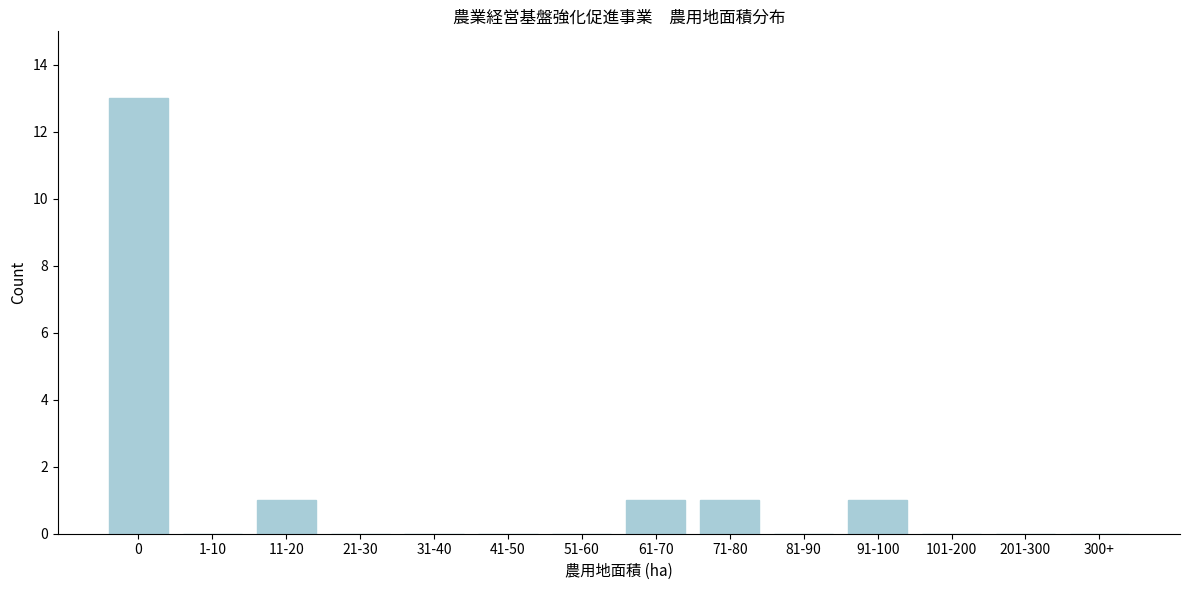

Reading left to right, transcribe all the data shown in this chart.

0=13	1-10=0	11-20=1	21-30=0	31-40=0	41-50=0	51-60=0	61-70=1	71-80=1	81-90=0	91-100=1	101-200=0	201-300=0	300+=0